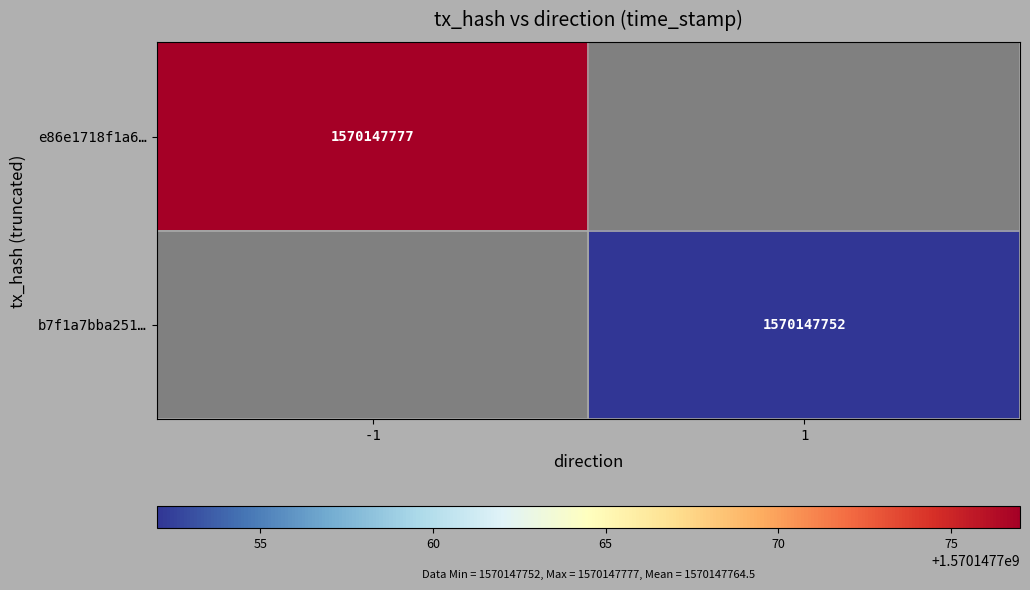

The value of b7f1a7bba25153713578fcae3dc1358cbd57cac at time_stamp is 1570147752. True or false?

True